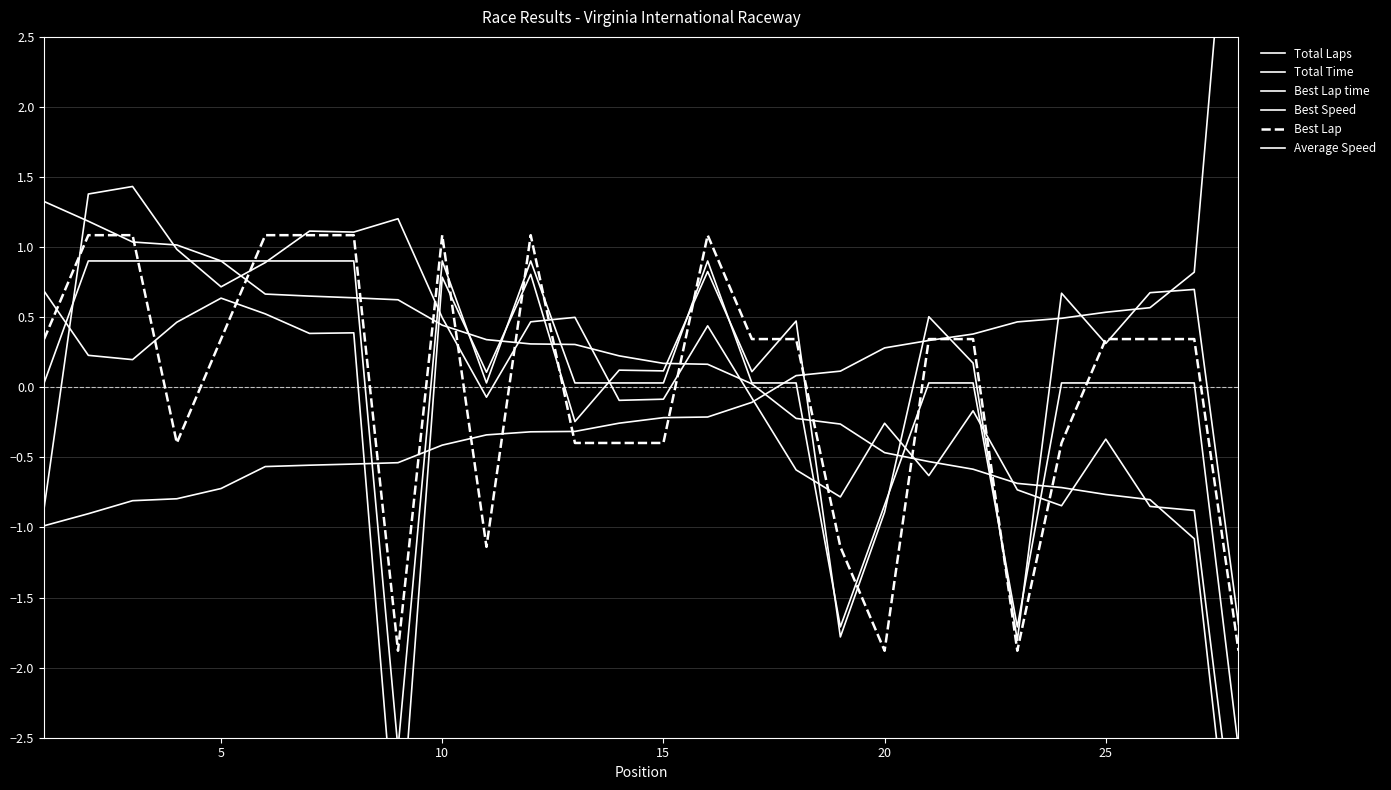

What is the difference between the maximum and second lowest values in the Best Lap series?

3.0